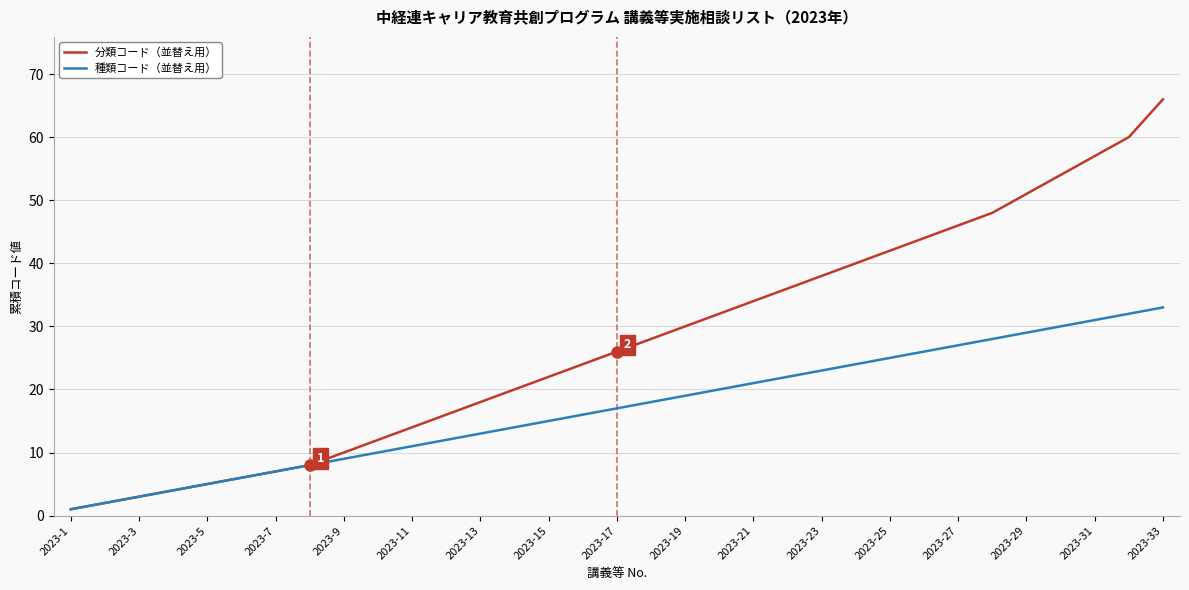

At how many categories does at least one series exceed 41?

9